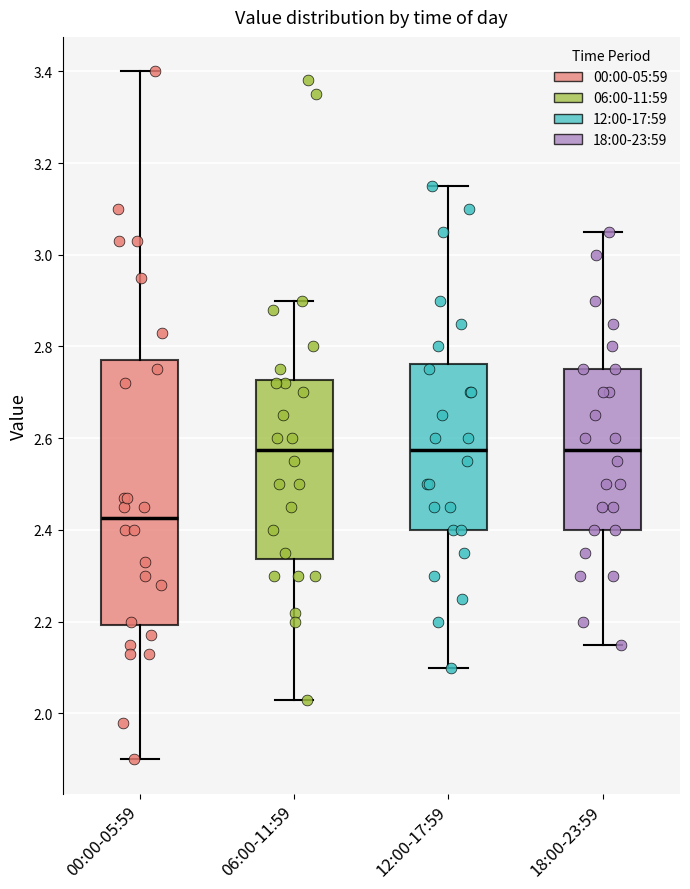

Where is the lower edge of the box for 06:00-11:59 on the y-axis? The values are not printed on the chart, so give them approximately, as read against the axis.

2.34